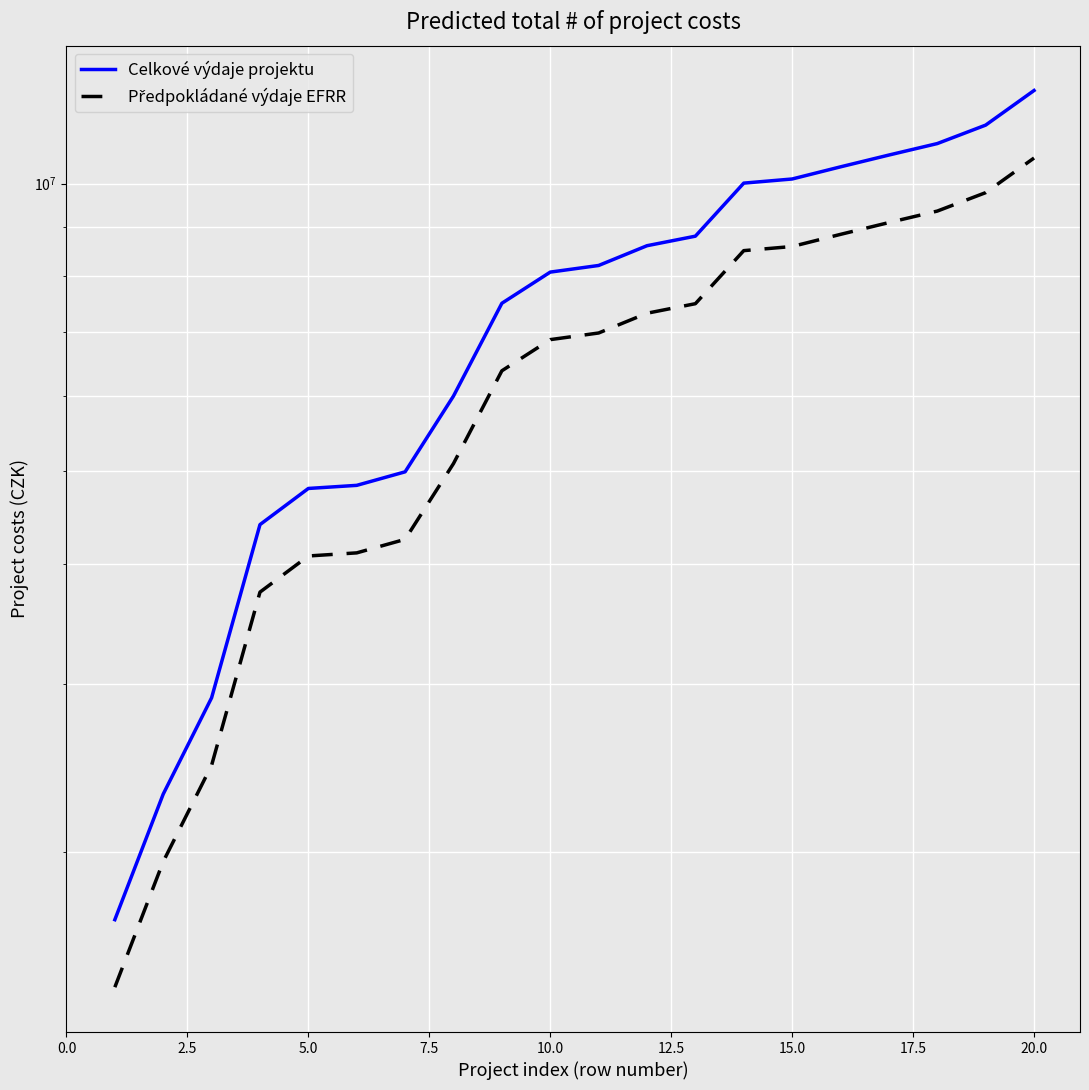

List the series in order of their overall mean, lowest first.

Předpokládané výdaje EFRR, Celkové výdaje projektu